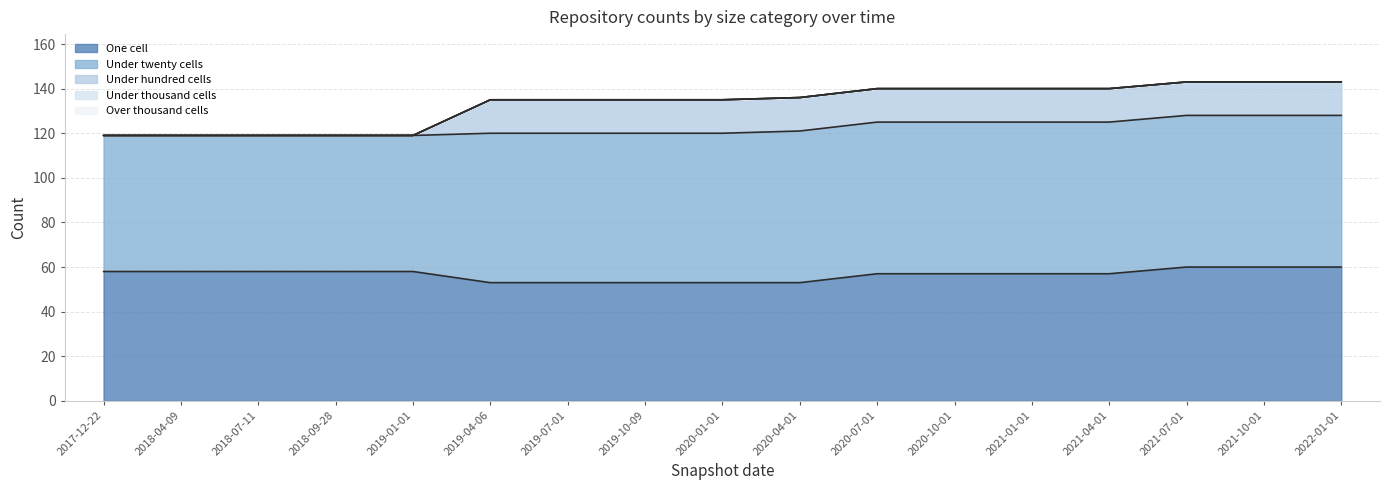

True or false: over_thousand_cells and under_hundred_cells cross at least once.

False